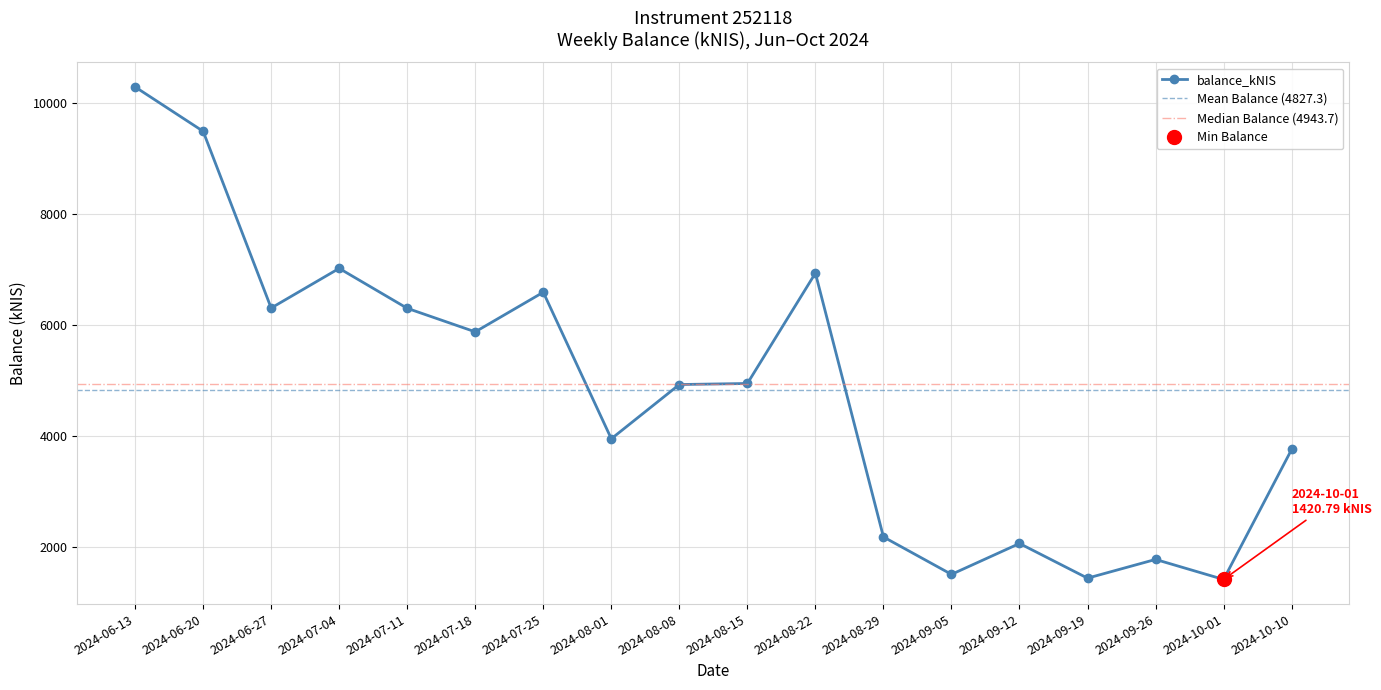

List the labels in order of value, smallest first.

2024-10-01, 2024-09-19, 2024-09-05, 2024-09-26, 2024-09-12, 2024-08-29, 2024-10-10, 2024-08-01, 2024-08-08, 2024-08-15, 2024-07-18, 2024-07-11, 2024-06-27, 2024-07-25, 2024-08-22, 2024-07-04, 2024-06-20, 2024-06-13